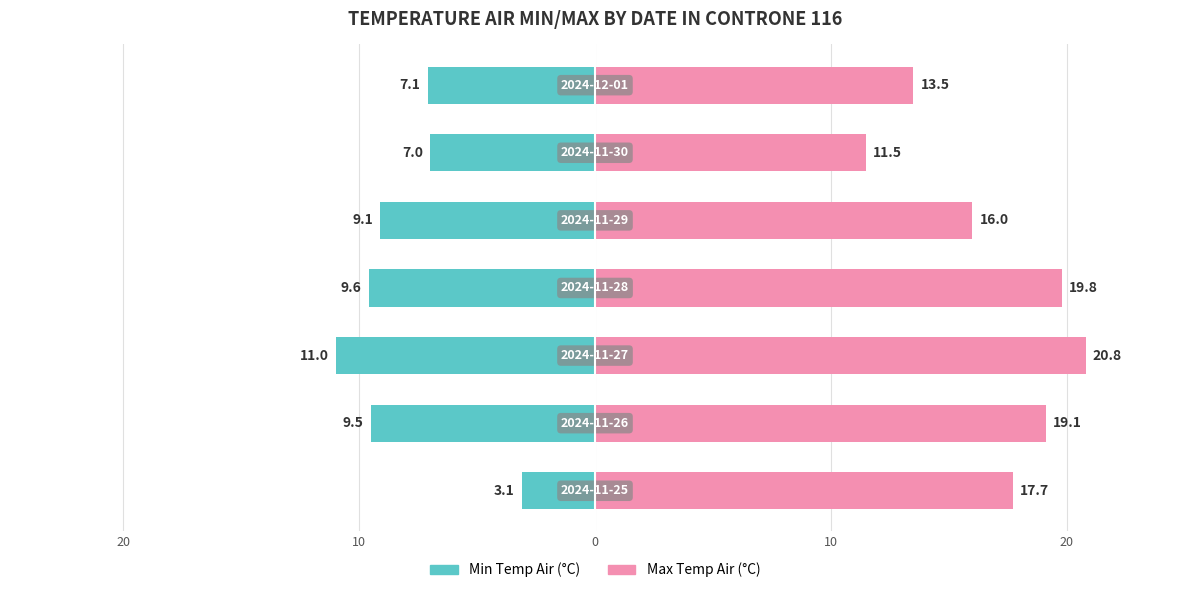

How many bars are there in each group?

2